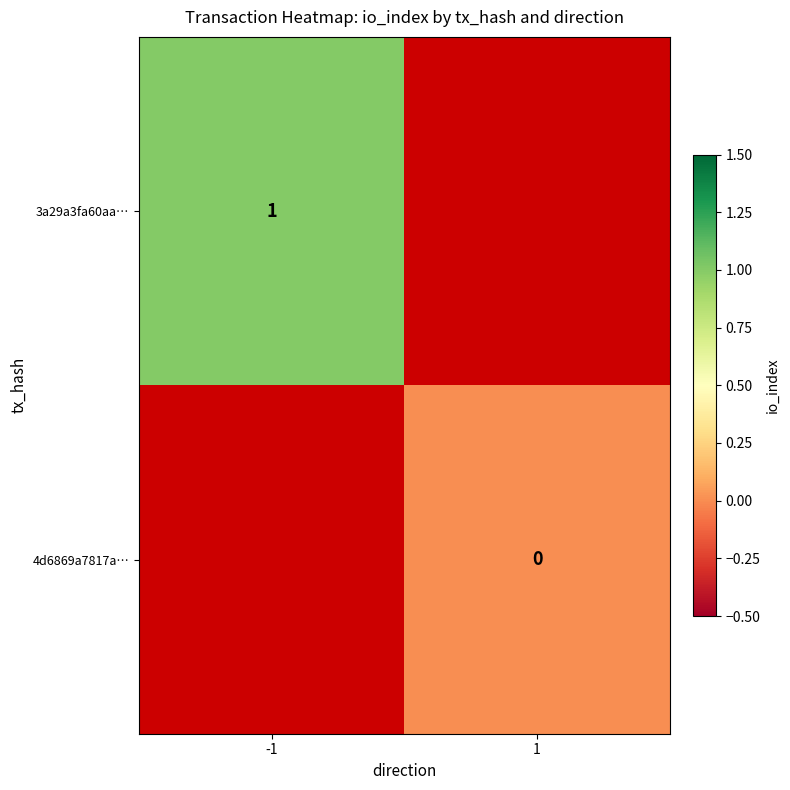

The value of 3a29a3fa60aa… at -1 is 1.0. True or false?

True